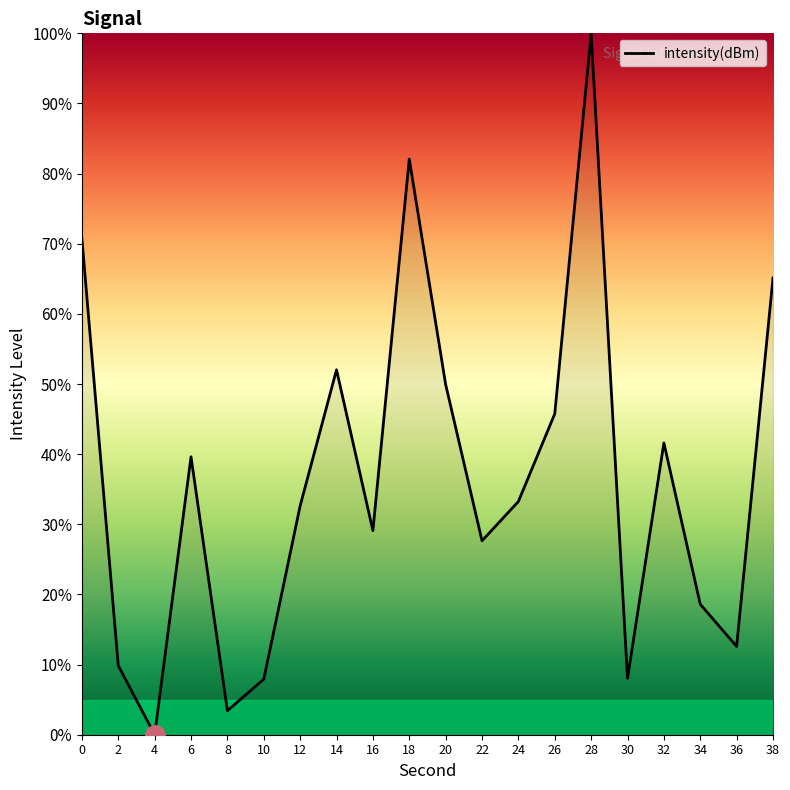

How many lines are shown in the chart?

1